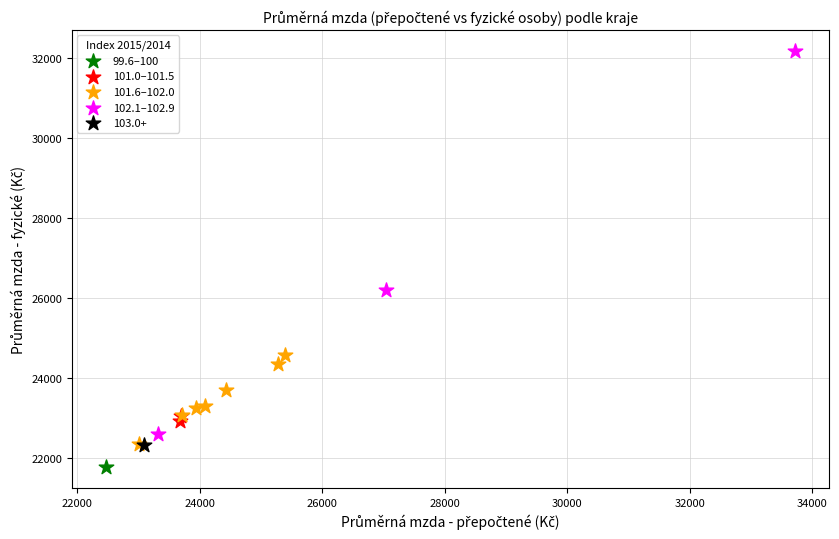

What are all the series names shown in the legend?

99.6–100, 101.0–101.5, 101.6–102.0, 102.1–102.9, 103.0+